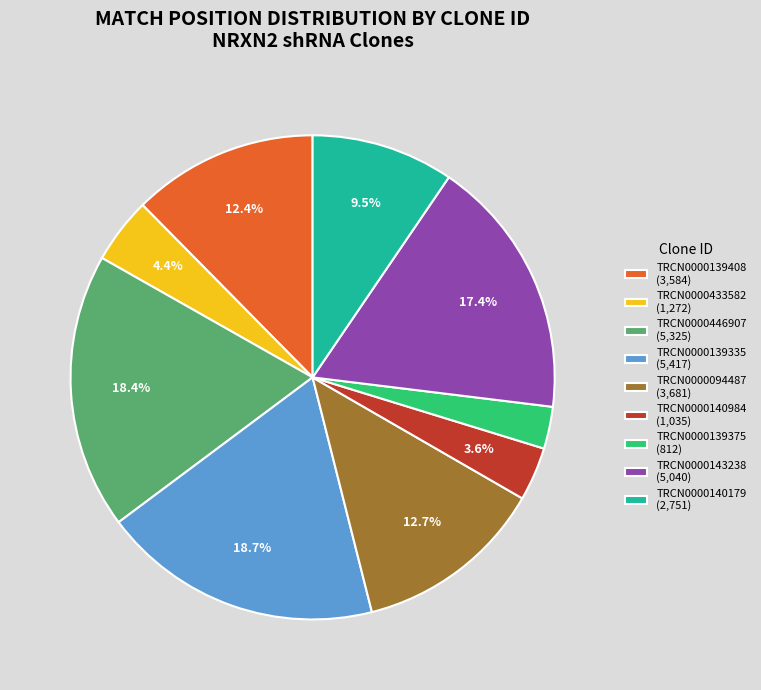

True or false: TRCN0000140179 accounts for 24% of the total.

False